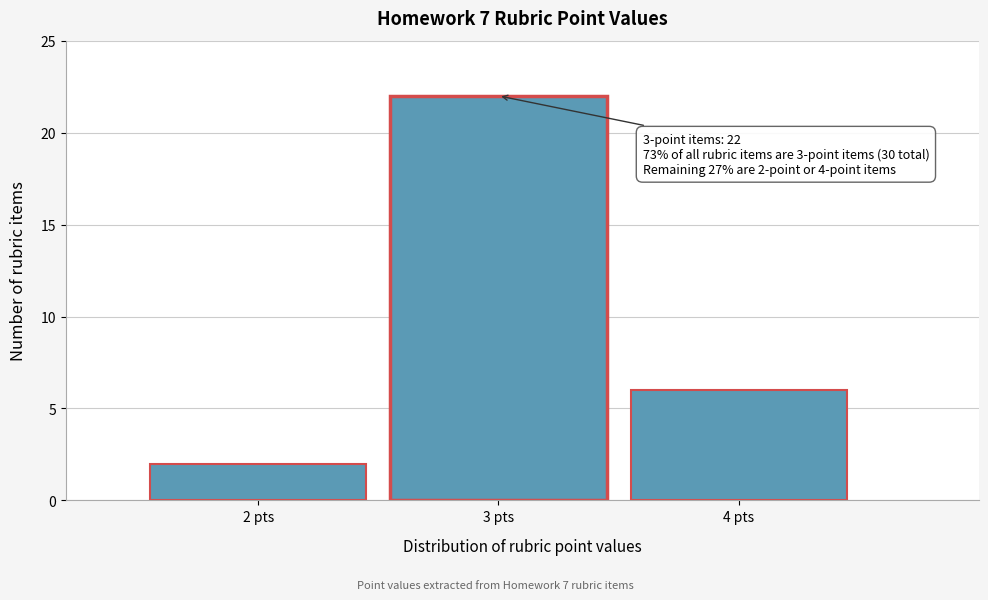

Over which range of the x-axis is the bar tallest?

2.5 to 3.5